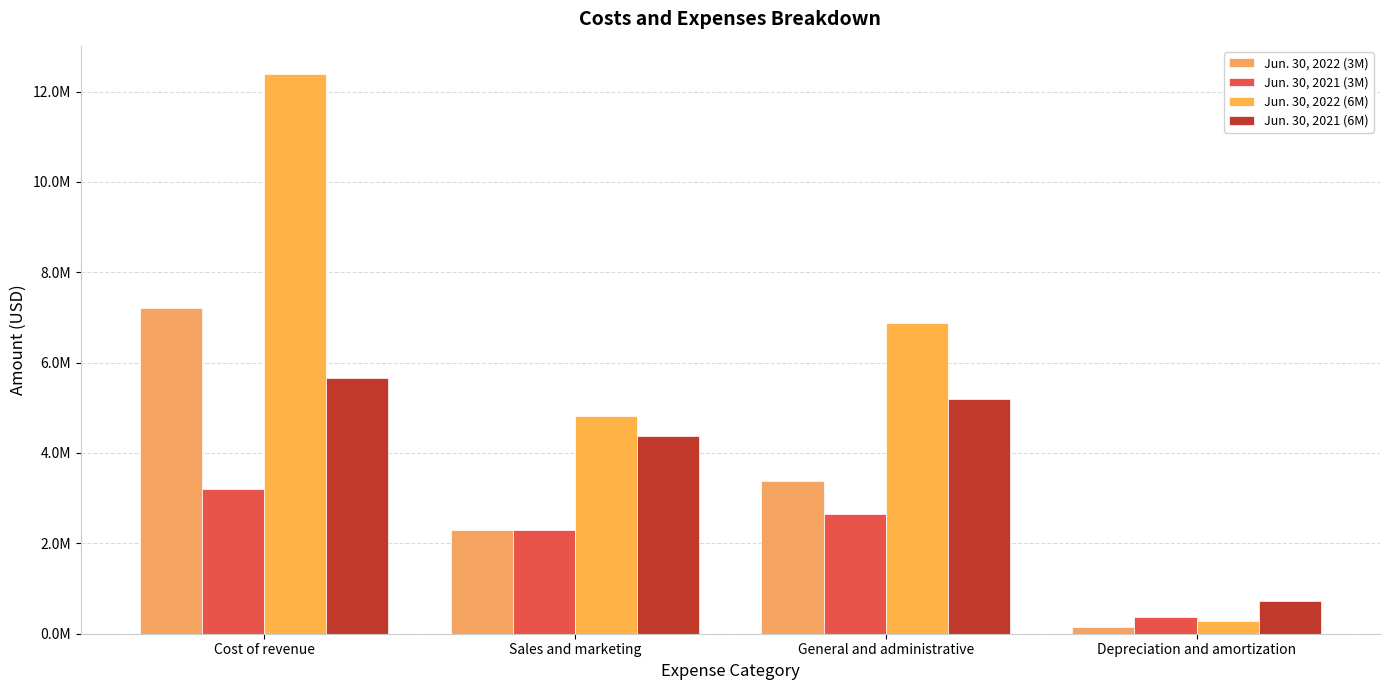

Does the chart contain any negative values?

No